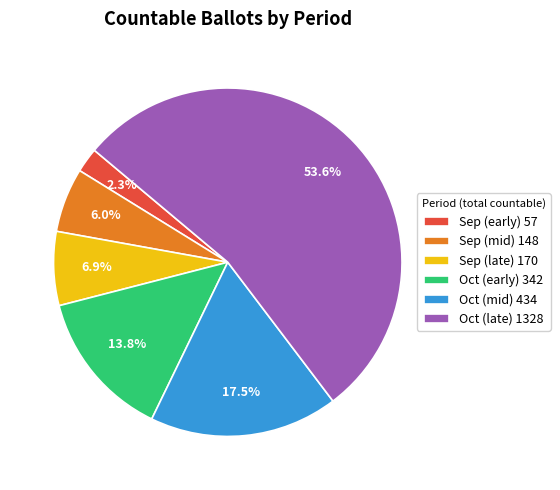

Which has a higher value, Sep (late) 170 or Sep (mid) 148?

Sep (late) 170